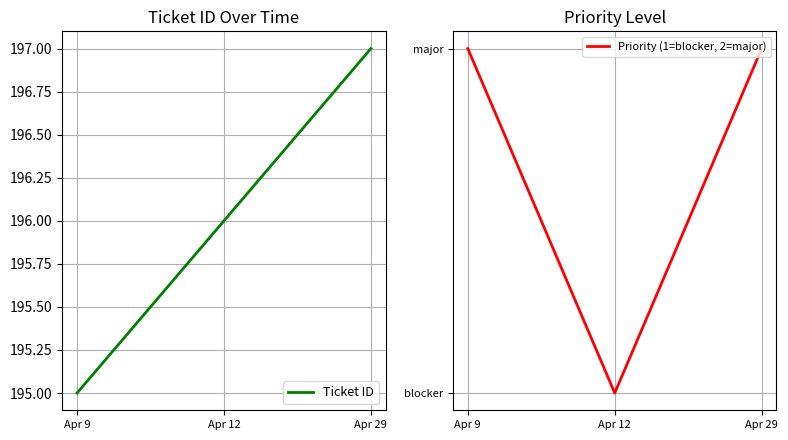

What is the sum of all Ticket ID values?

588